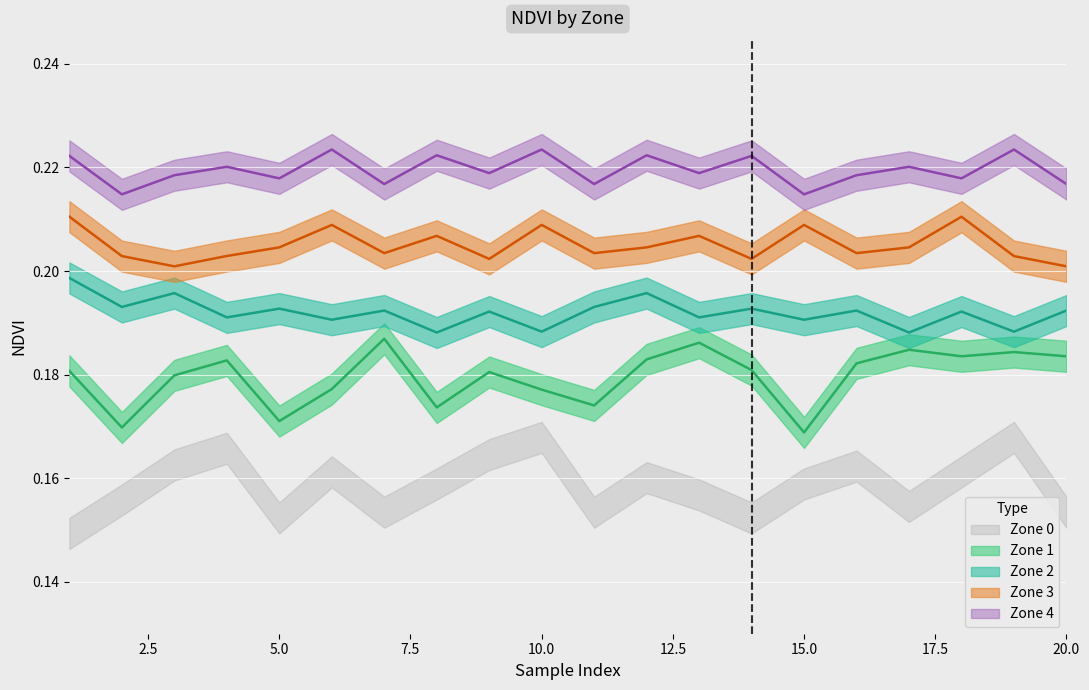

Is it true that Zone 1 equals 0.2 at 5?

True